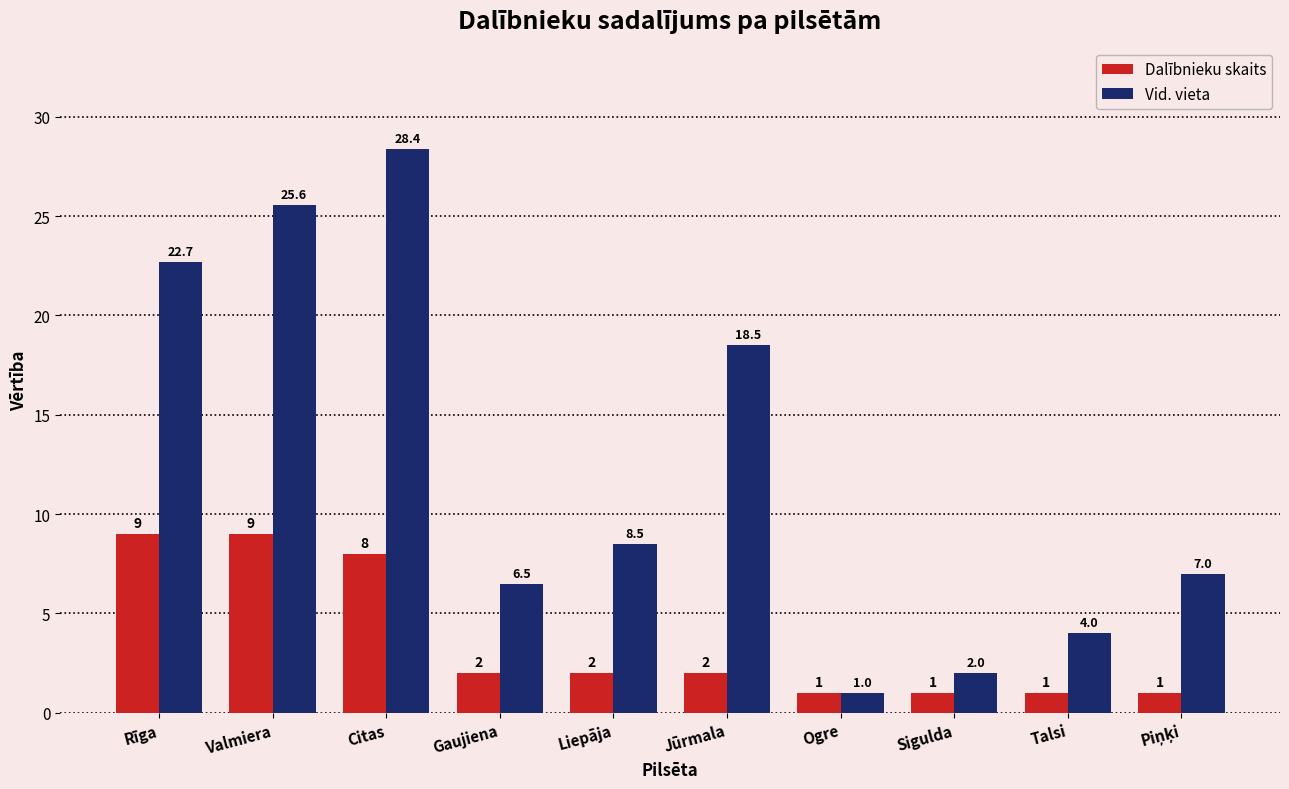

Which category has the highest value across all series?

Citas